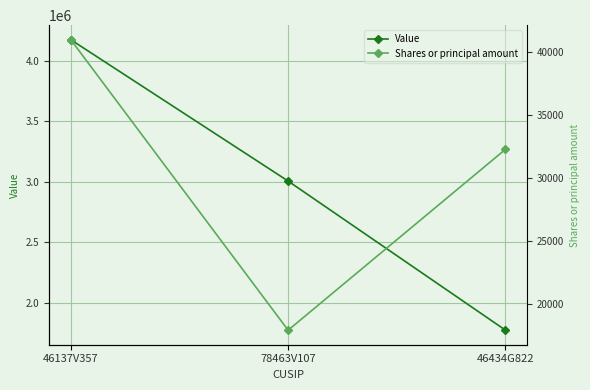

What is the difference between the Value values at 46137V357 and 46434G822?

2398000